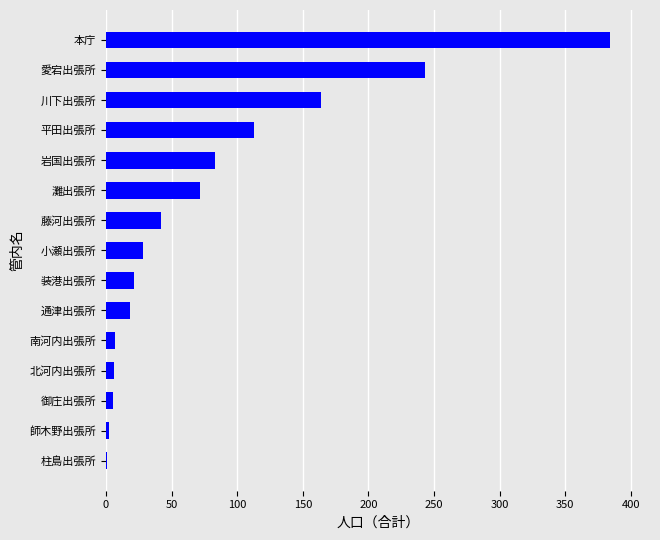

At which category does the chart reach its peak across all series?

本庁